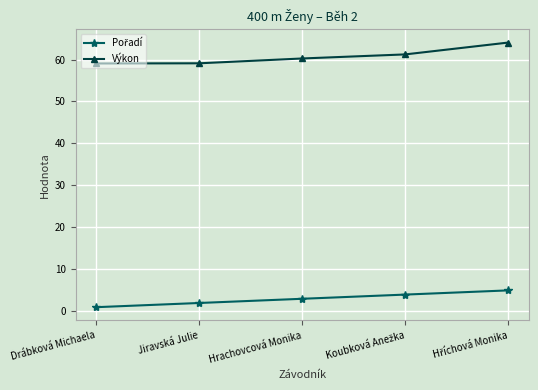

True or false: Výkon has a value of 78.7 at Drábková Michaela.

False